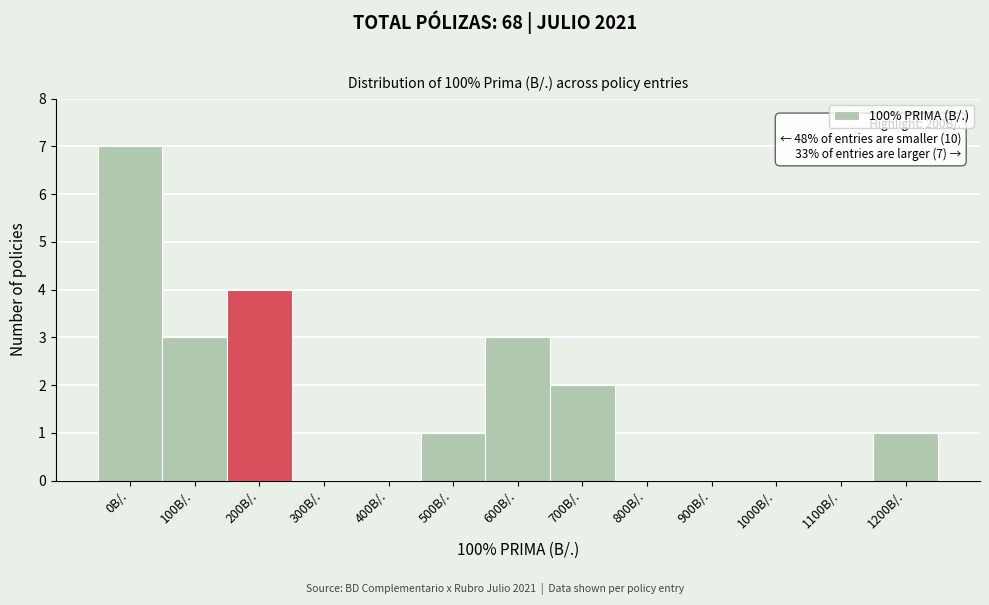

Reading left to right, list all the values displayed in this chart.

0B/.=7	100B/.=3	200B/.=4	300B/.=0	400B/.=0	500B/.=1	600B/.=3	700B/.=2	800B/.=0	900B/.=0	1000B/.=0	1100B/.=0	1200B/.=1